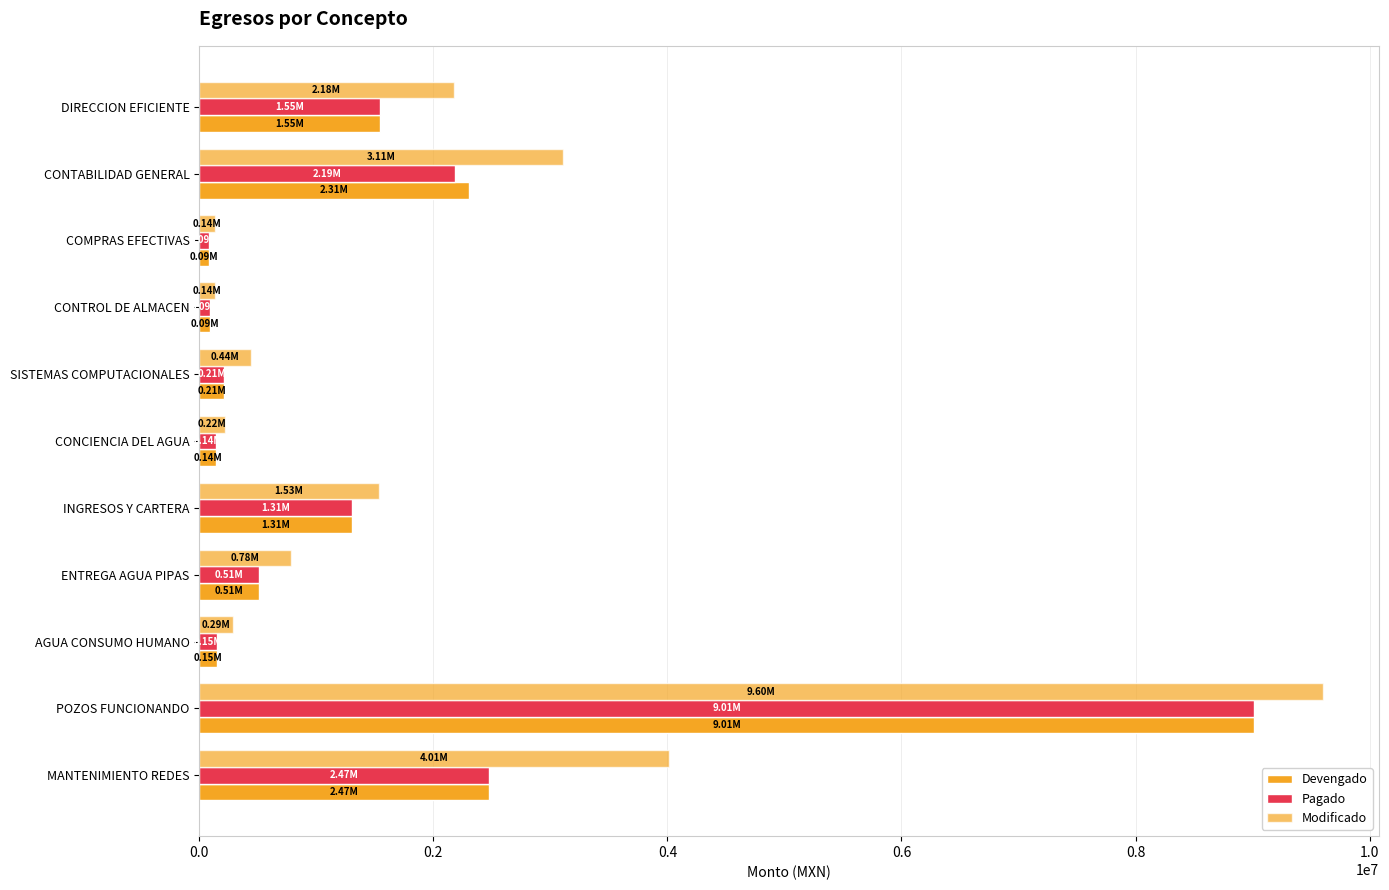

How many series are shown in this chart?

3